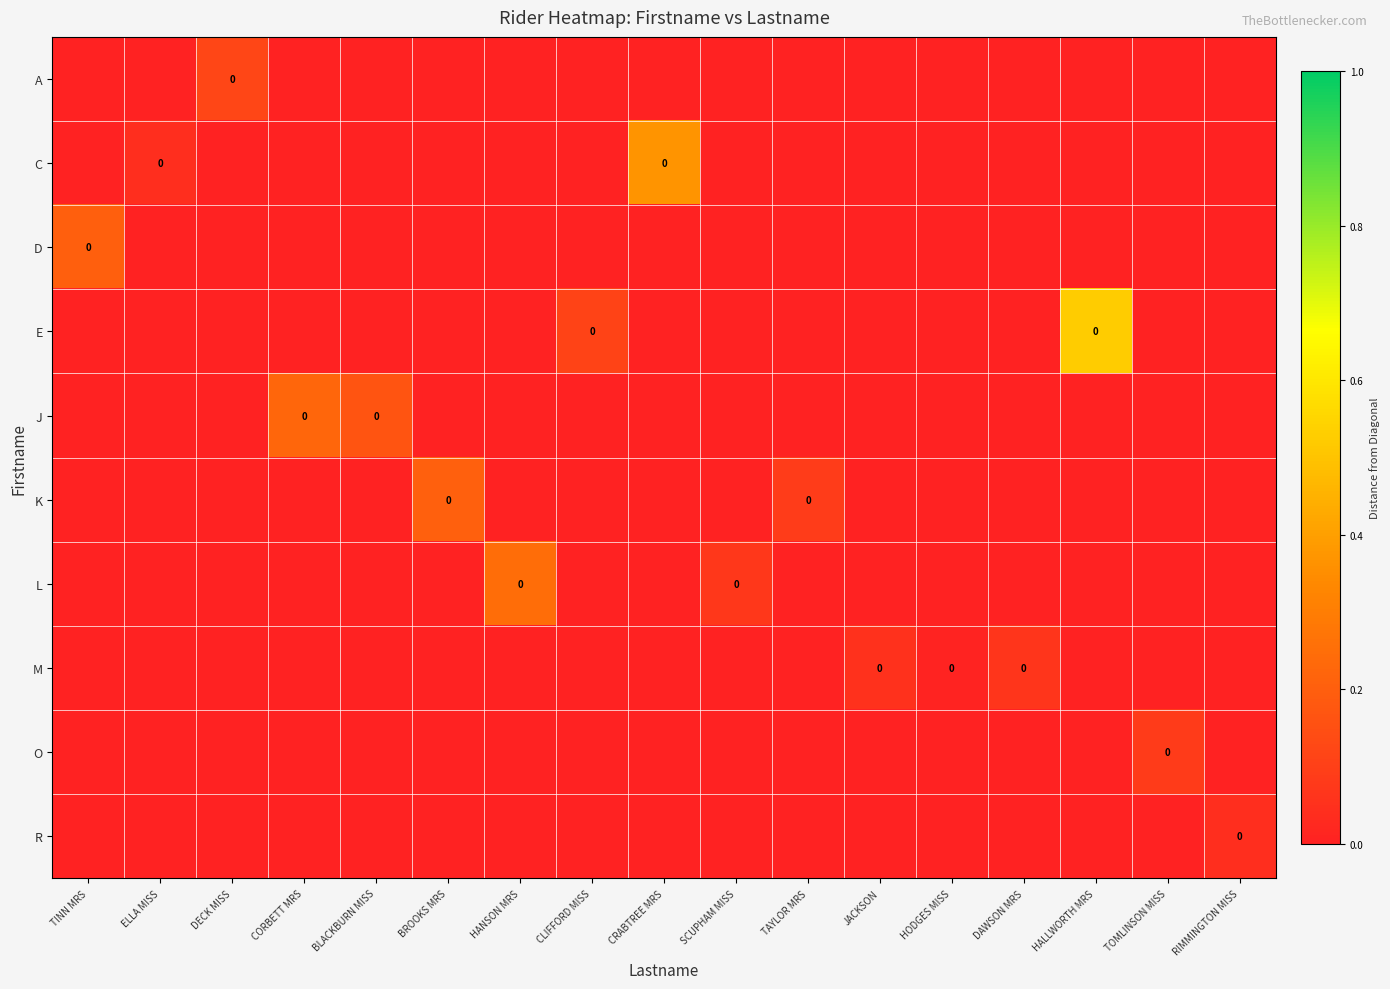

Which category has the lowest value across all series?

TINN MRS